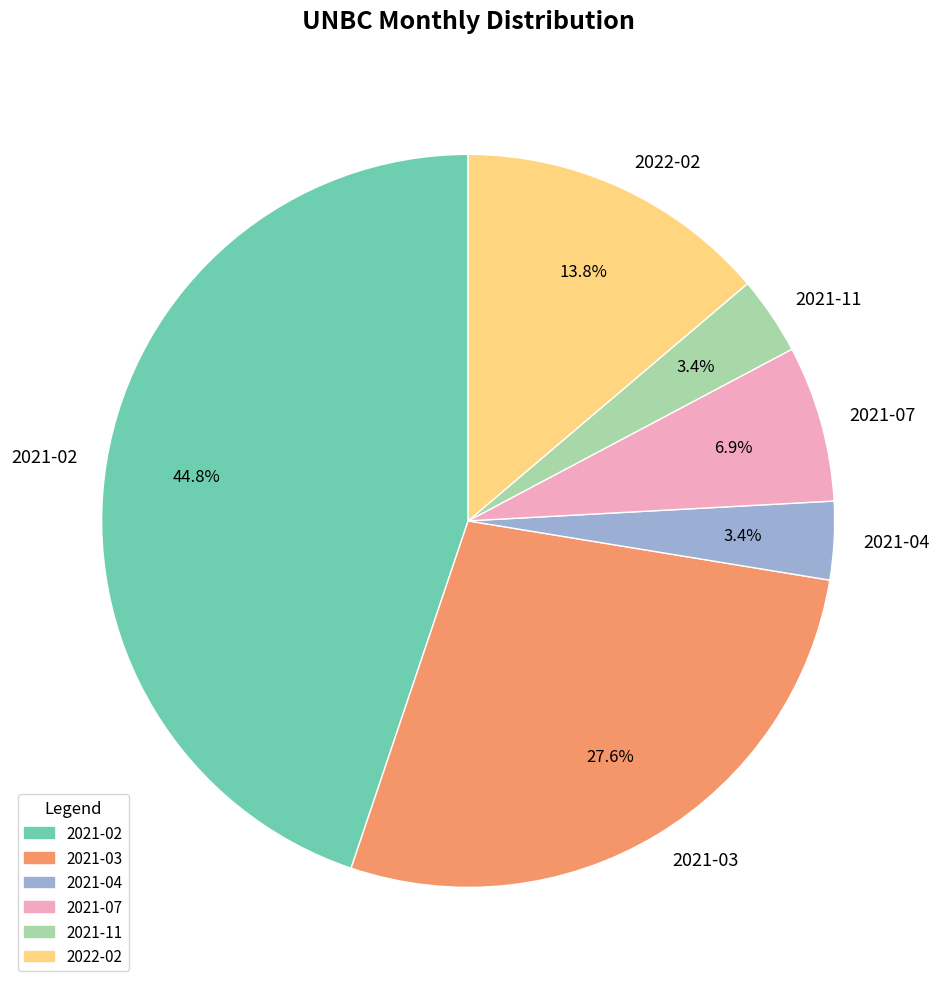

Does 2021-11 represent more than half of the total?

No